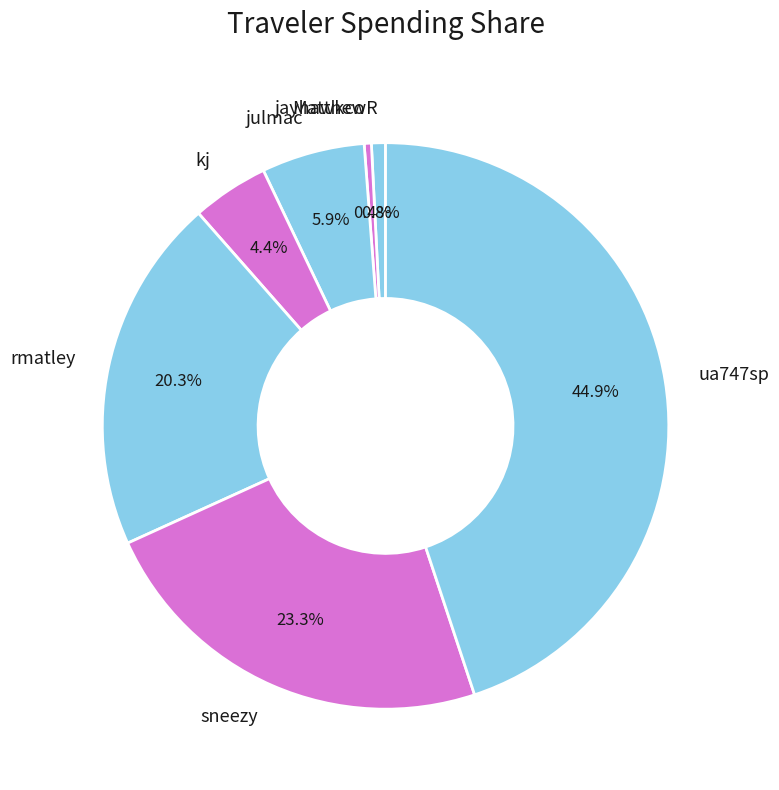

True or false: MatthewR accounts for 11% of the total.

False